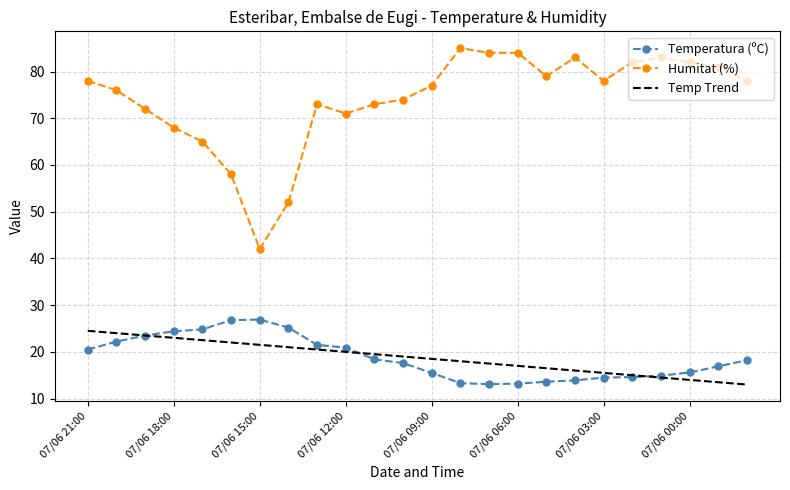

Which series has the largest total across all categories?

Humitat (%)